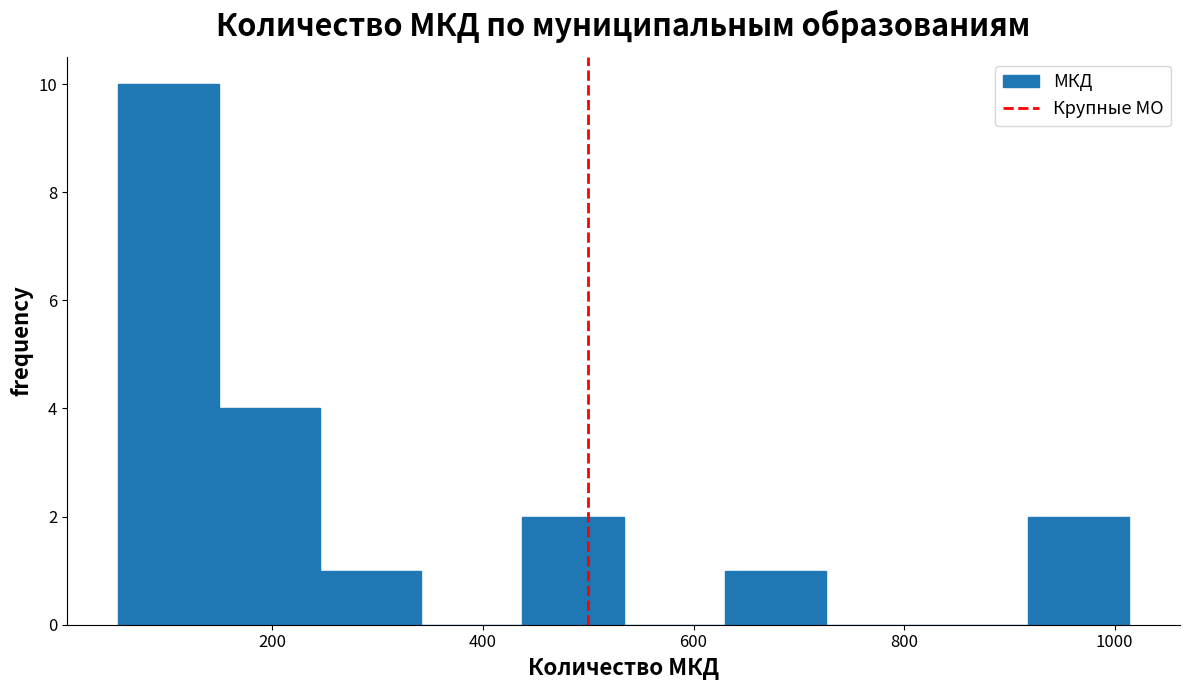

Reading left to right, transcribe this chart: for each bar, give the range it covers on the x-axis and its height. Neither the bar edges nor the heights are printed on the chart, so give them approximately, as read against the axes.

60 to 140: 10
140 to 240: 4
240 to 340: 1
340 to 440: 0
440 to 540: 2
540 to 620: 0
620 to 720: 1
720 to 820: 0
820 to 920: 0
920 to 1020: 2